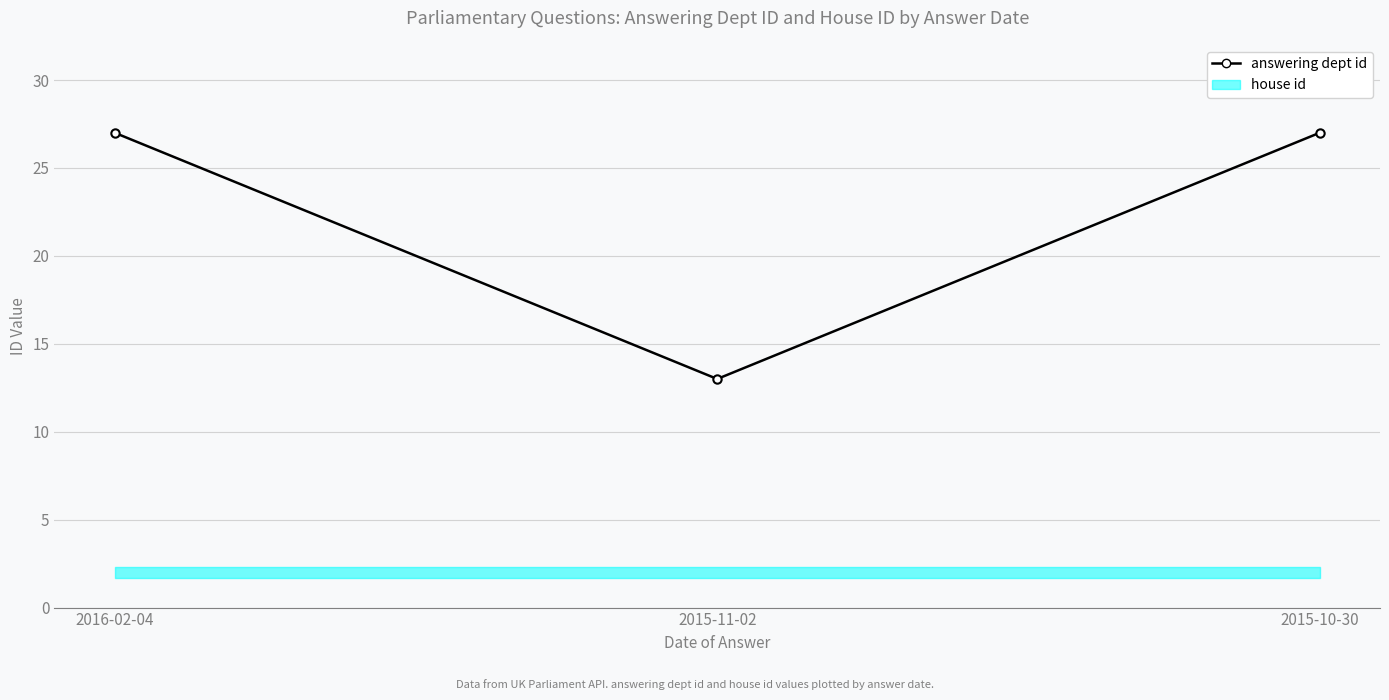

Rank the categories by value from highest to lowest.

2016-02-04, 2015-10-30, 2015-11-02